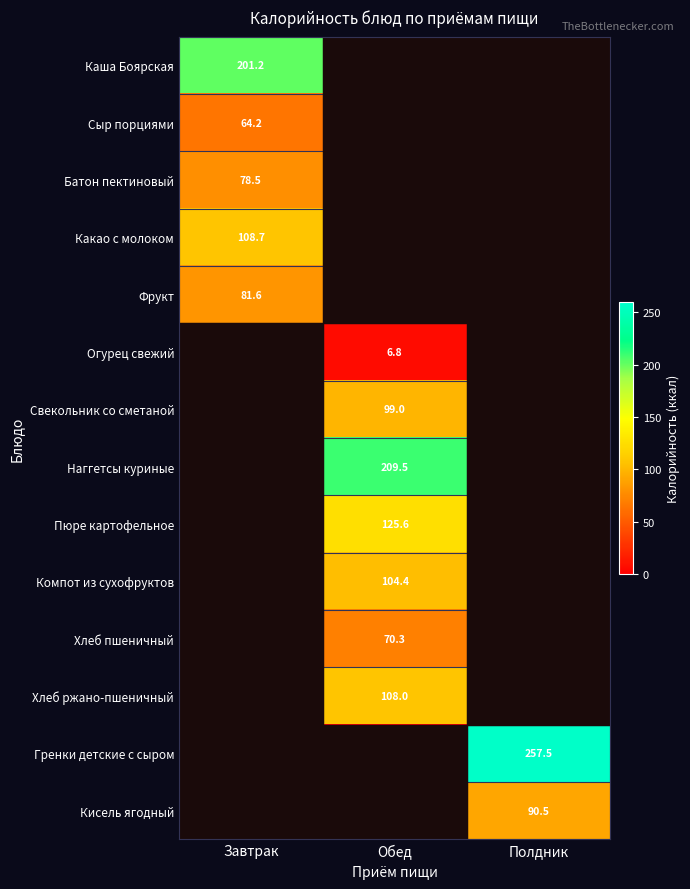

True or false: Сыр порциями has a value of 107.8 at Завтрак.

False